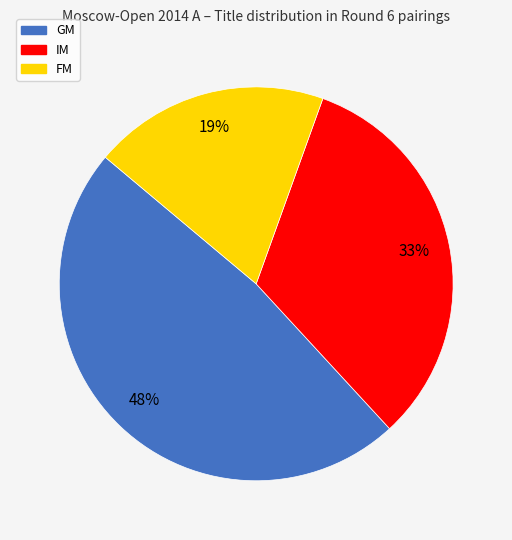

Do IM and FM together represent more than half of the pie?

Yes